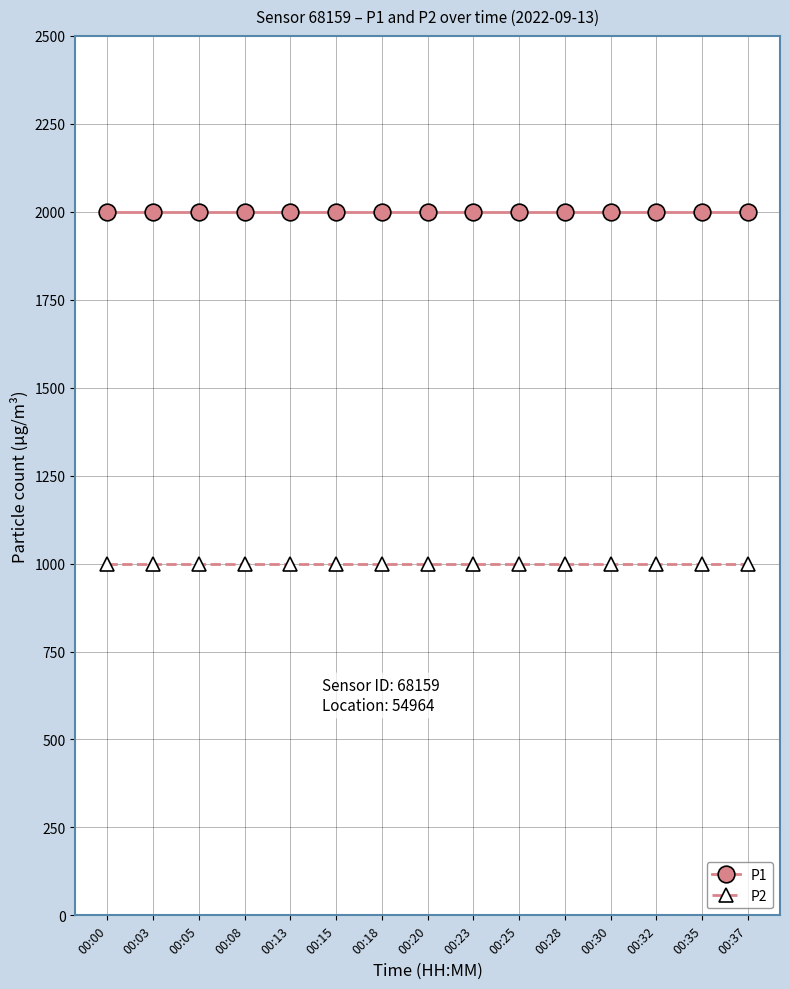

What is the spread (max minus min) of values at 00:30?

1000.0